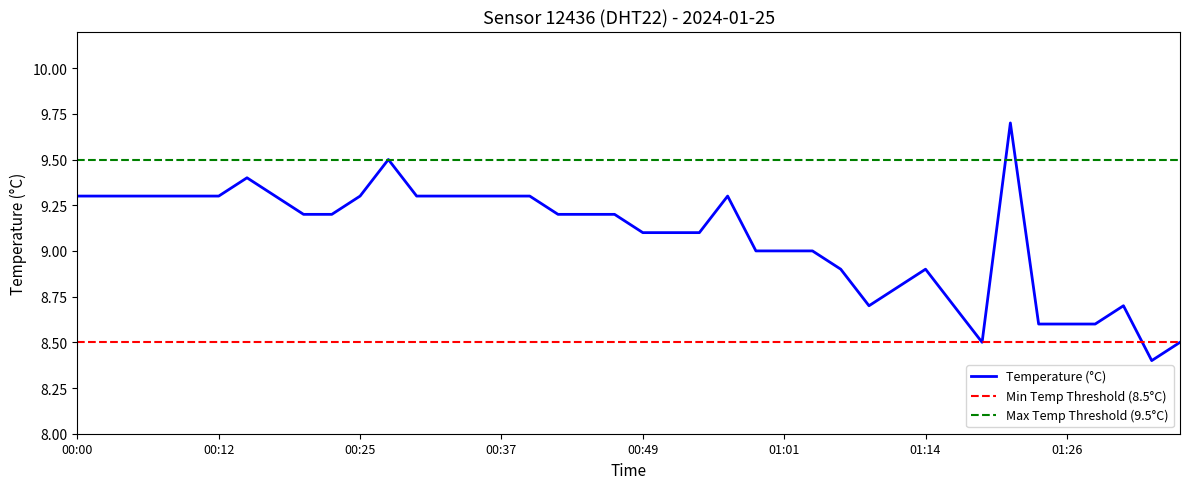

How many points are lower than both their immediate neighbors (excluding endpoints)?

3